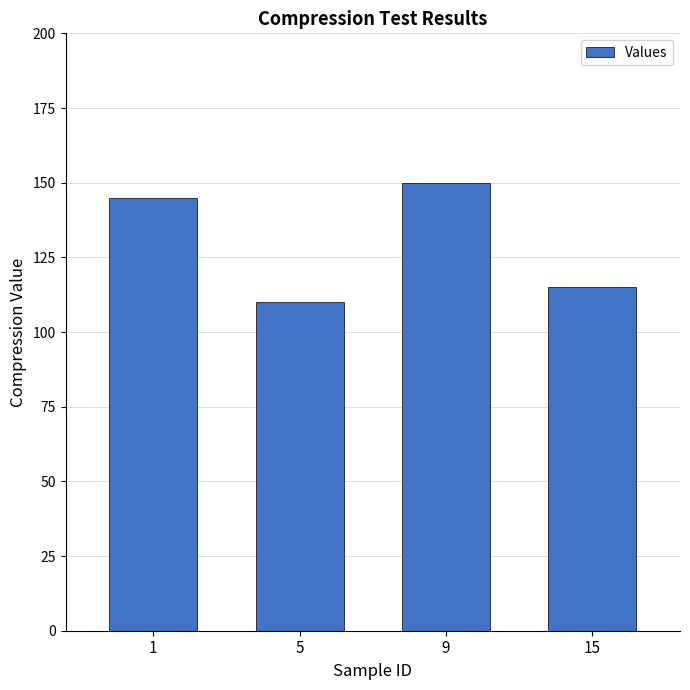

Reading left to right, extract all data points from this chart.

1=145	5=110	9=150	15=115